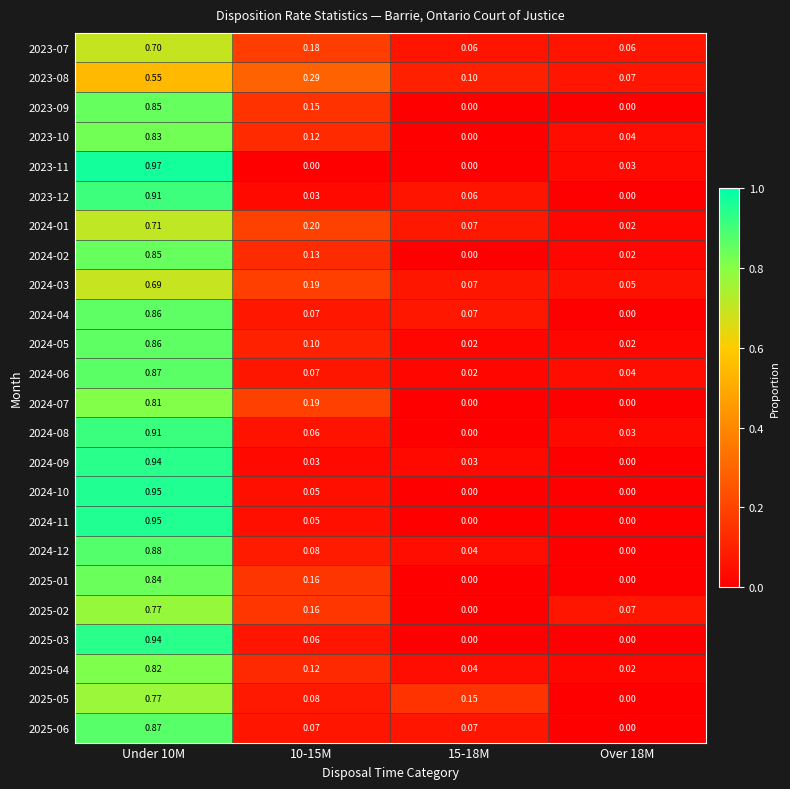

Is the value of 2025-01 at 10-15M greater than the value of 2024-10 at Over 18M?

Yes